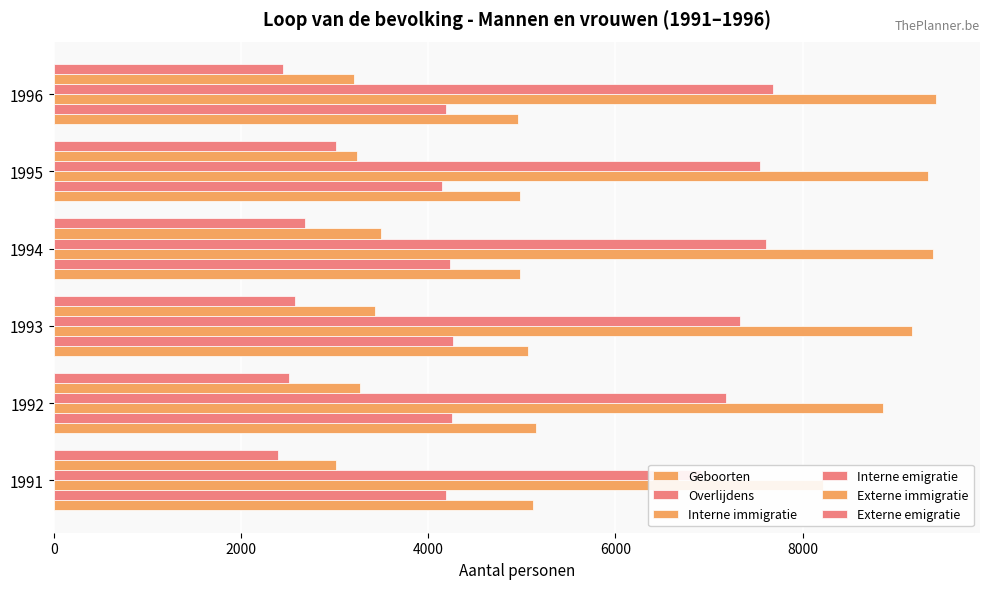

How many values in the Externe emigratie series exceed 2581?

2